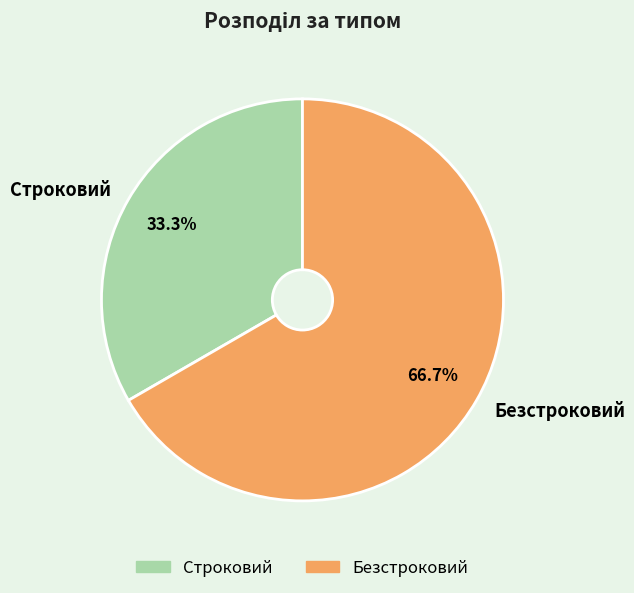

To the nearest percent, what percentage of the pie is Строковий?

33%